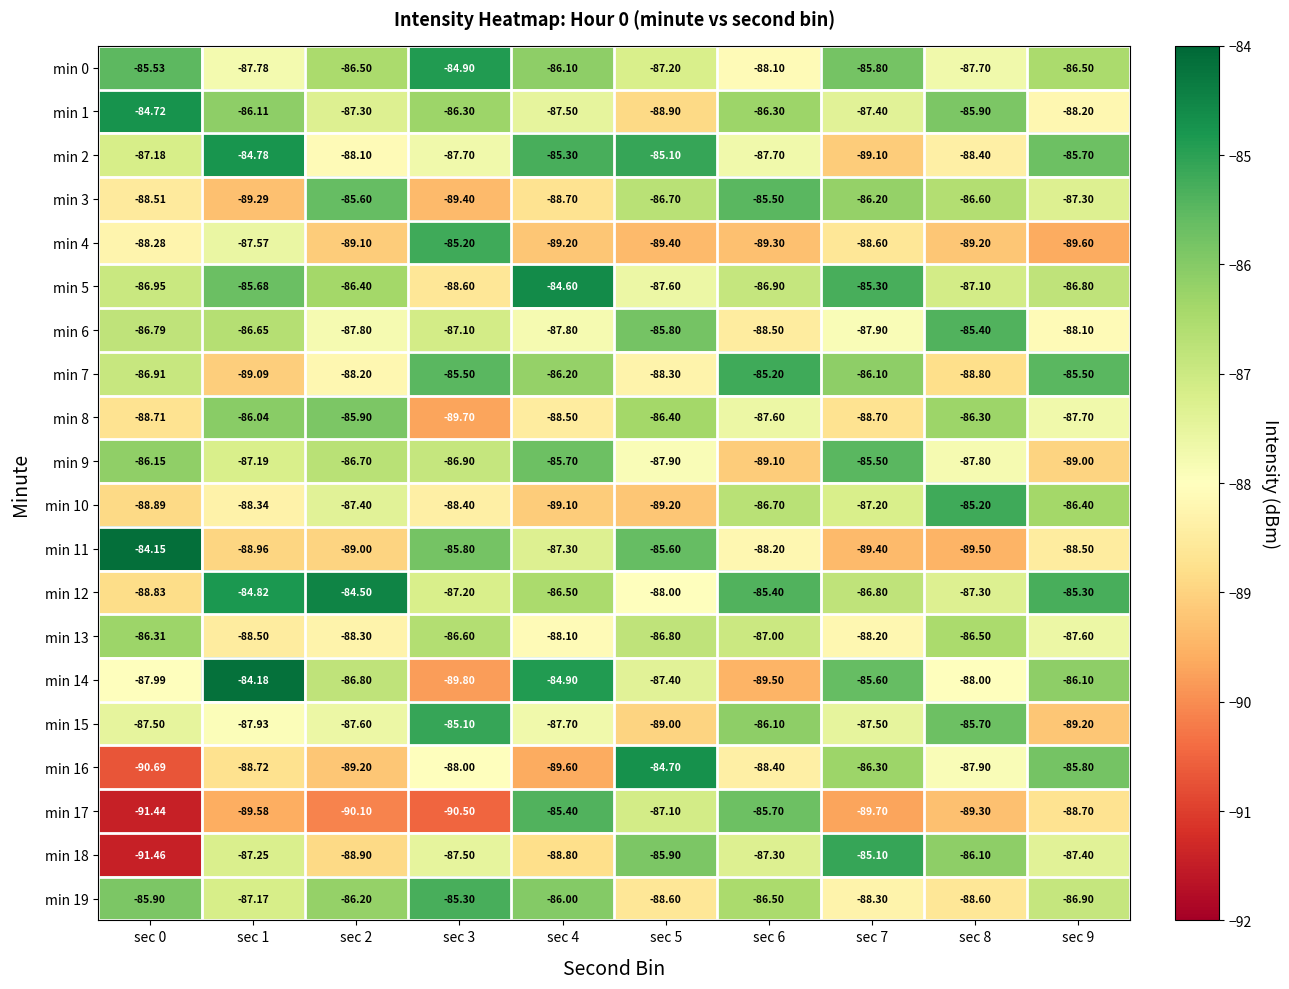

Is the value of min 3 at sec 0 greater than the value of min 14 at sec 5?

No